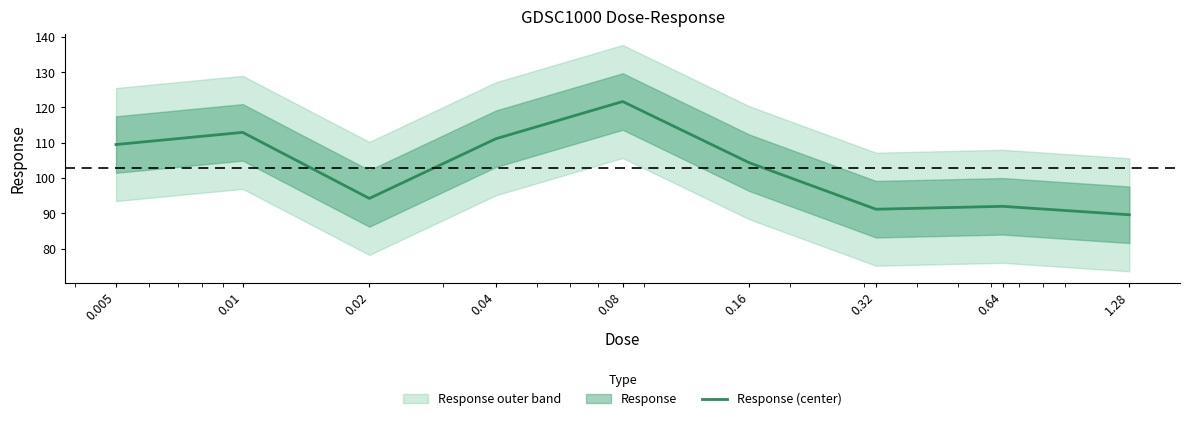

What is the change in value from 0.16 to 0.32?

-13.2